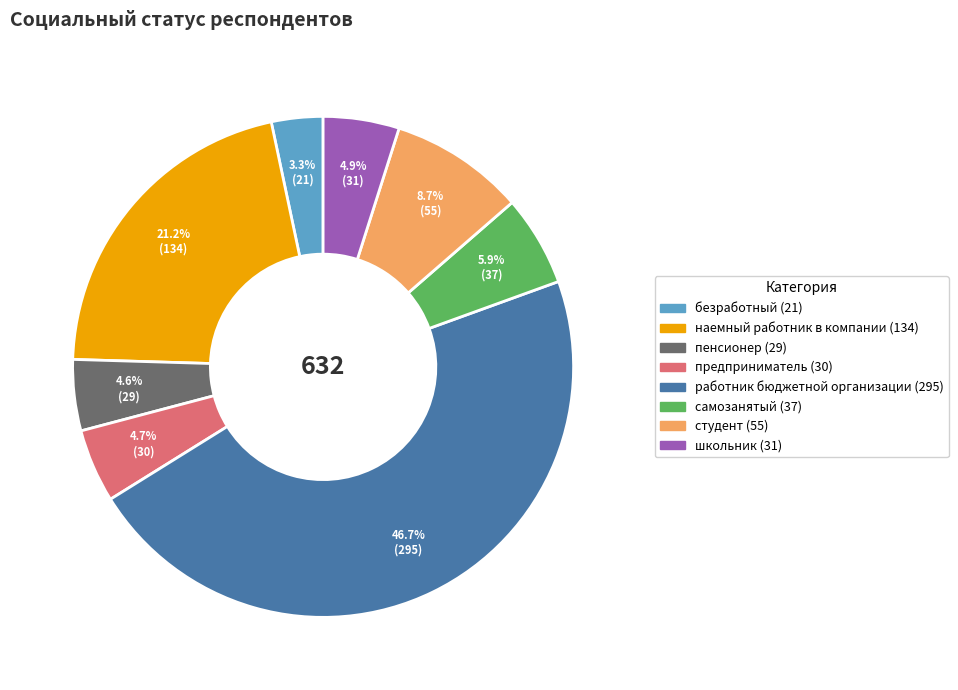

What percentage is the студент slice, to the nearest percent?

9%